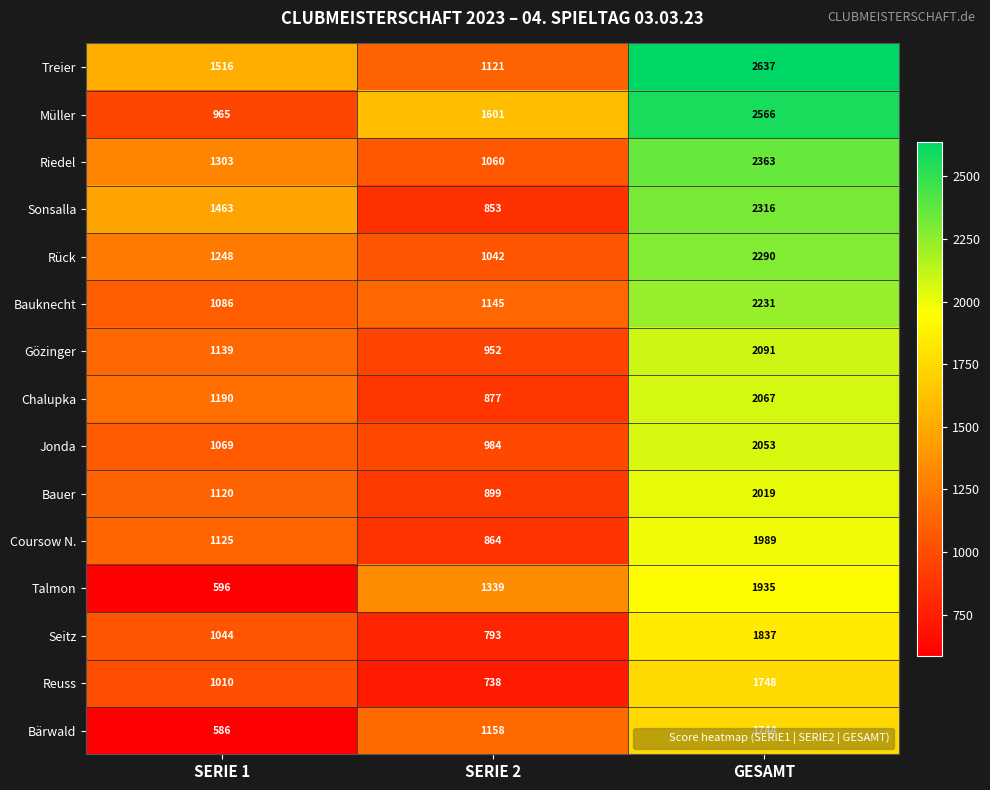

Which series has the widest spread of values?

Müller